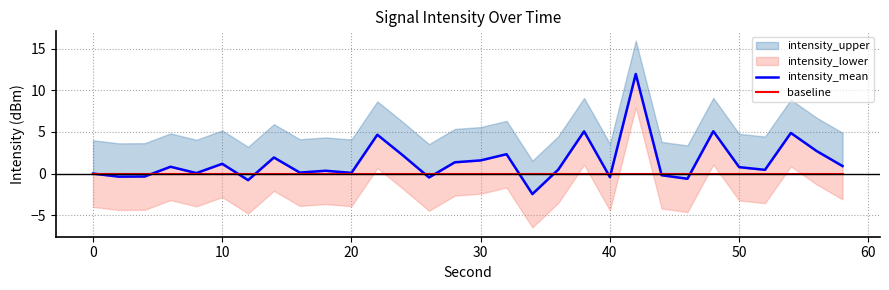

Which series has the widest spread of values?

intensity_mean